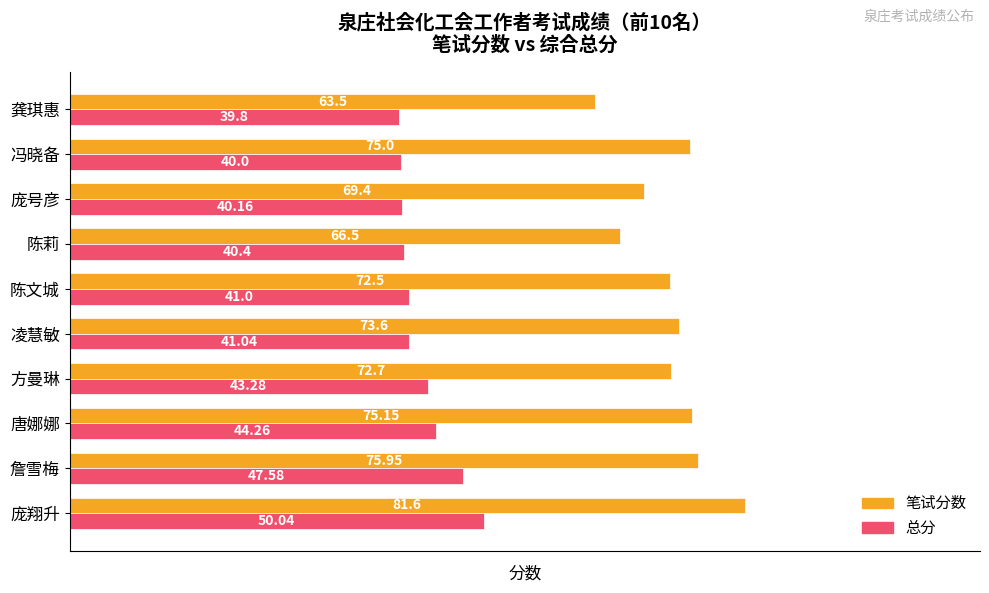

What is the difference between the 总分 values at 庞翔升 and 陈莉?

9.6